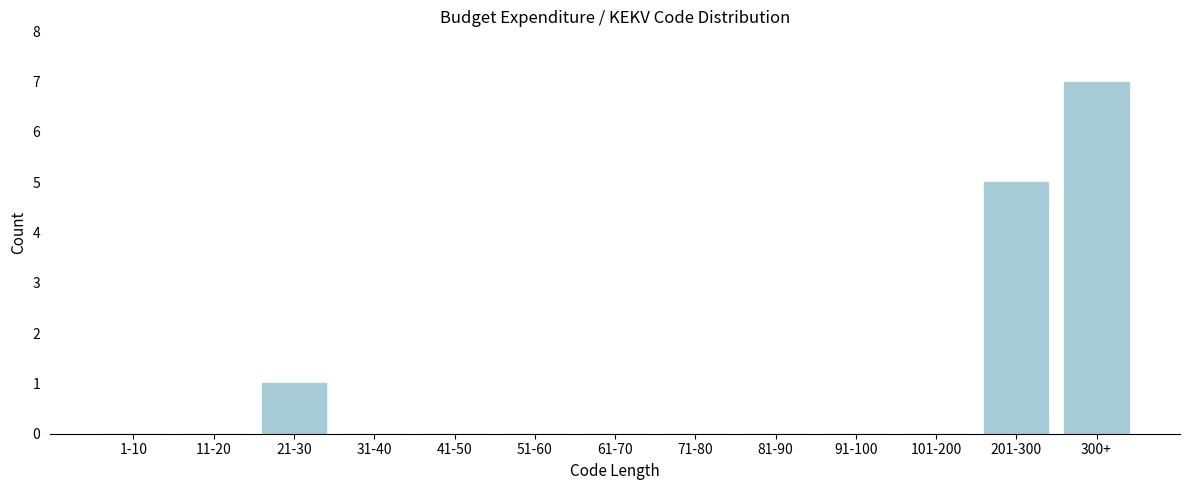

Reading right to left, list all the values displayed in this chart.

300+=7	201-300=5	101-200=0	91-100=0	81-90=0	71-80=0	61-70=0	51-60=0	41-50=0	31-40=0	21-30=1	11-20=0	1-10=0